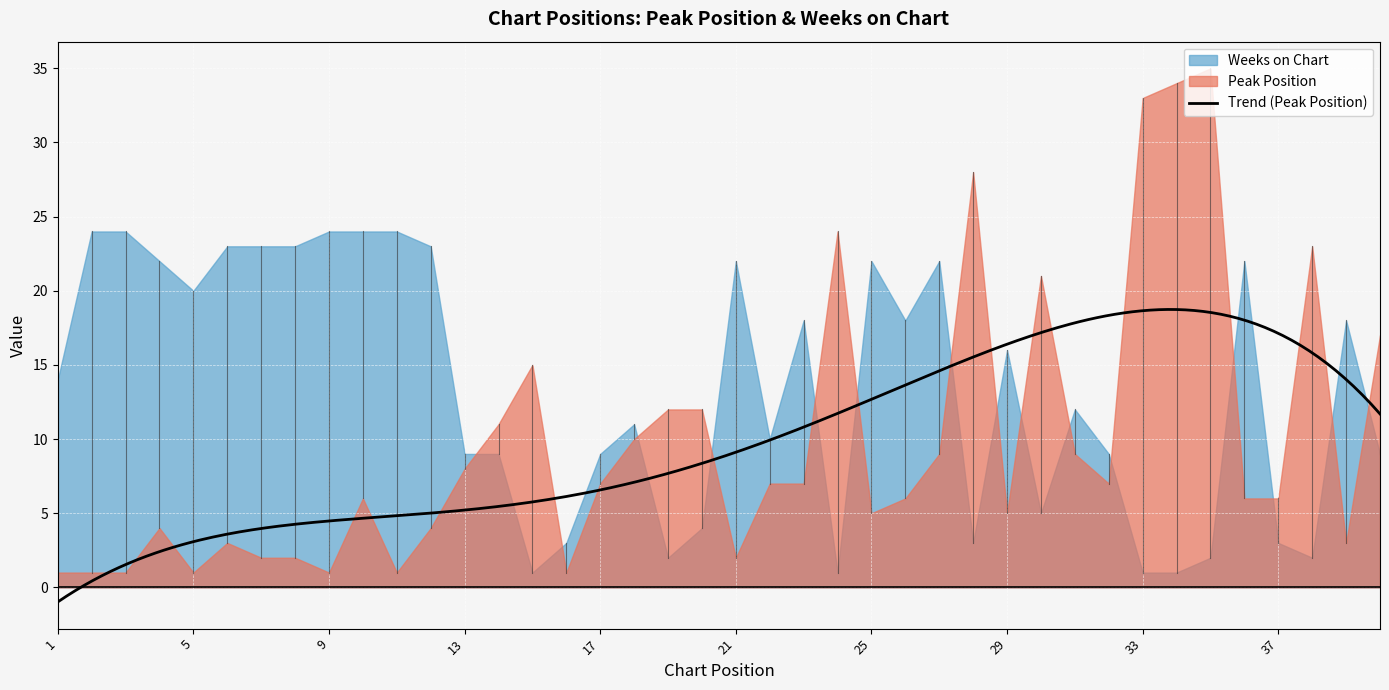

Which series ends up on top after the final intersection of Weeks on Chart and Peak Position?

Peak Position